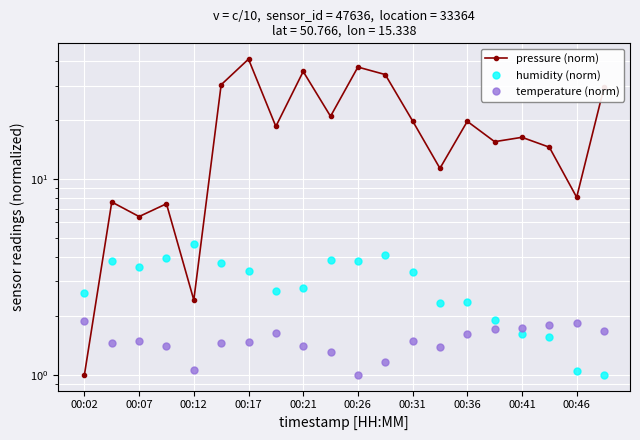

What is the difference between the highest and lowest values at 00:46?

7.0